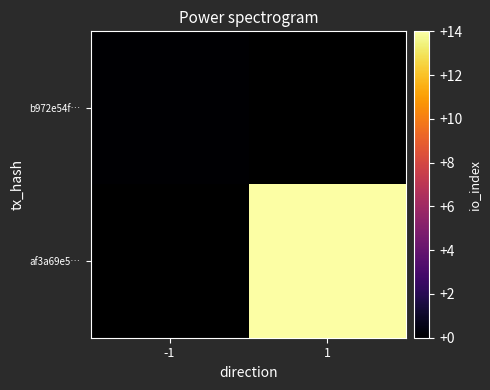

How many distinct data groups are displayed?

2